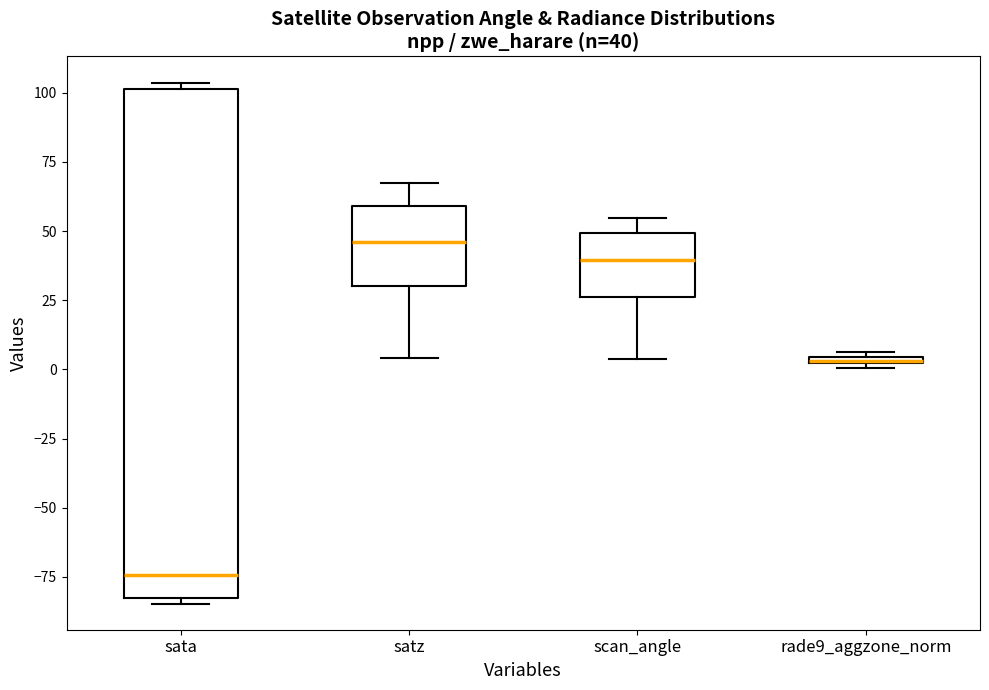

Which box's median line is the highest?

satz